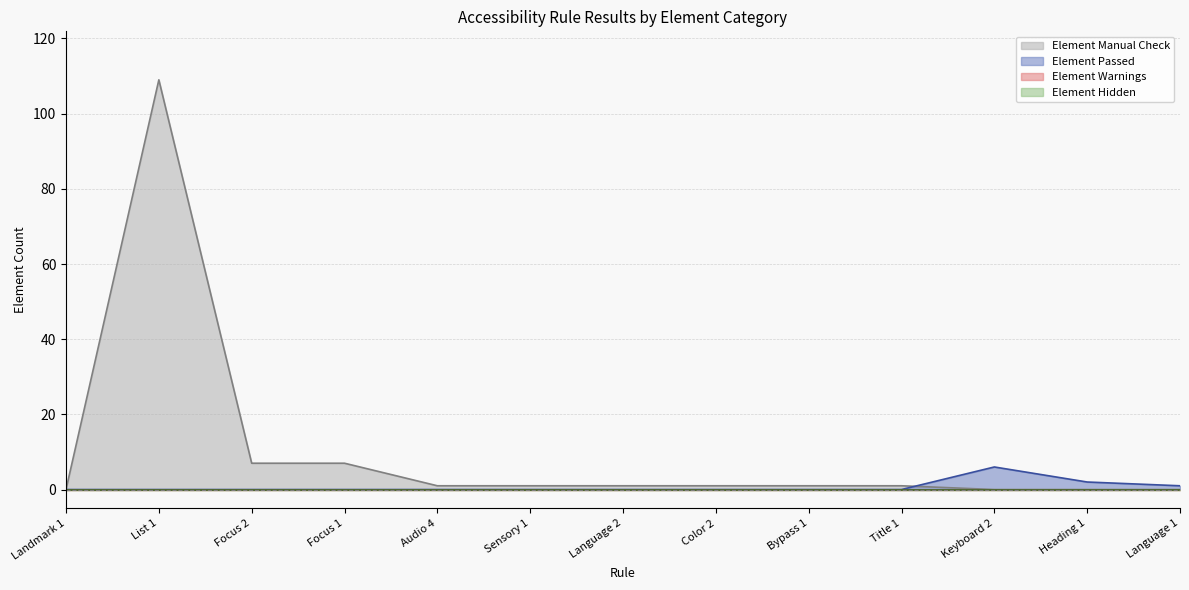

What is the maximum value shown in the chart?

109